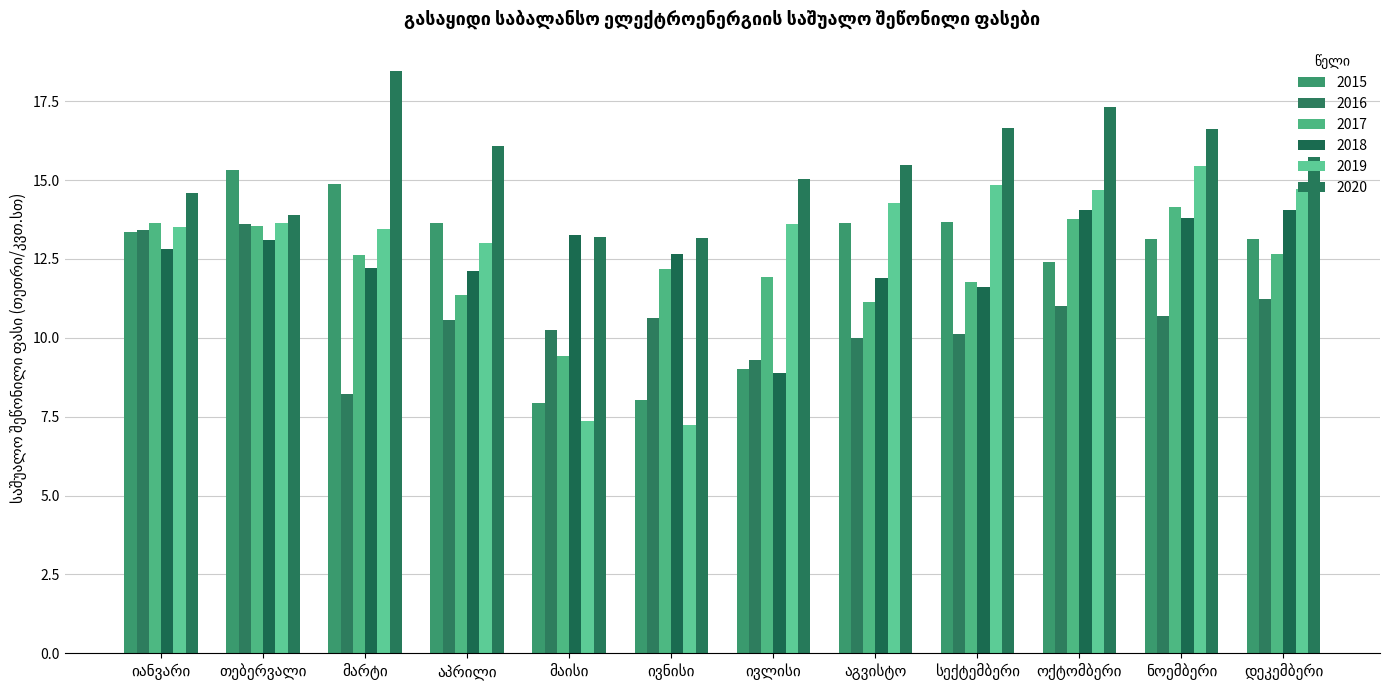

What is the label of the 3rd bar from the left?

მარტი